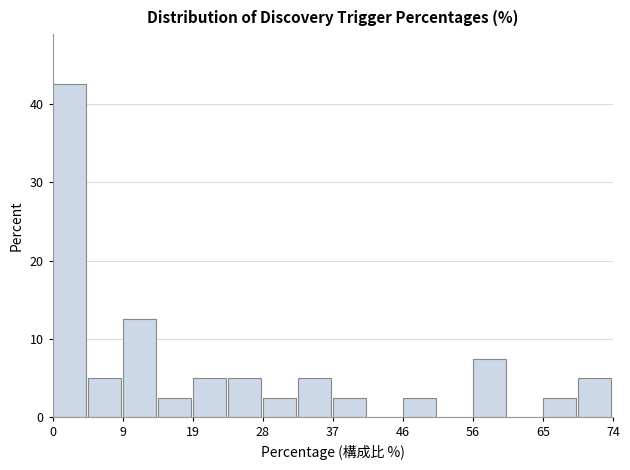

What is the height of the bar covering 19 to 23 on the x-axis? Neither the bar edges nor the heights are printed on the chart, so give them approximately, as read against the axes.

5